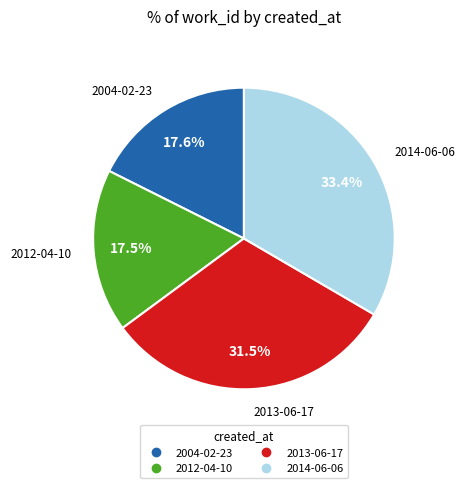

True or false: 2014-06-06 accounts for 33% of the total.

True